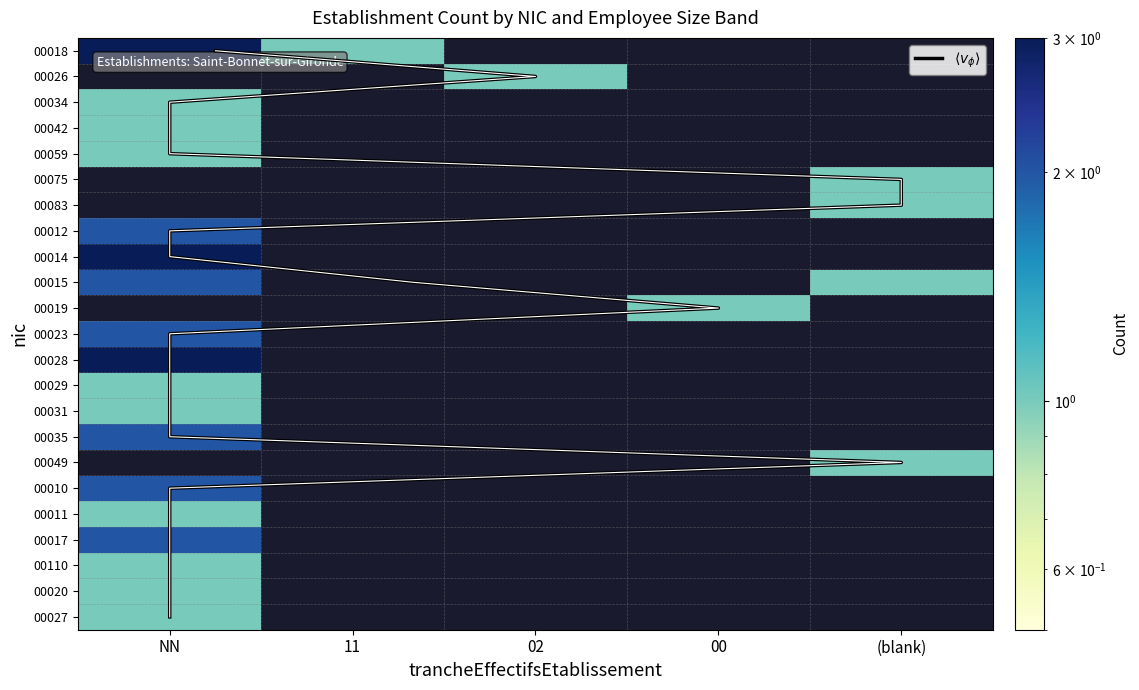

At which label does 00014 reach its minimum?

11